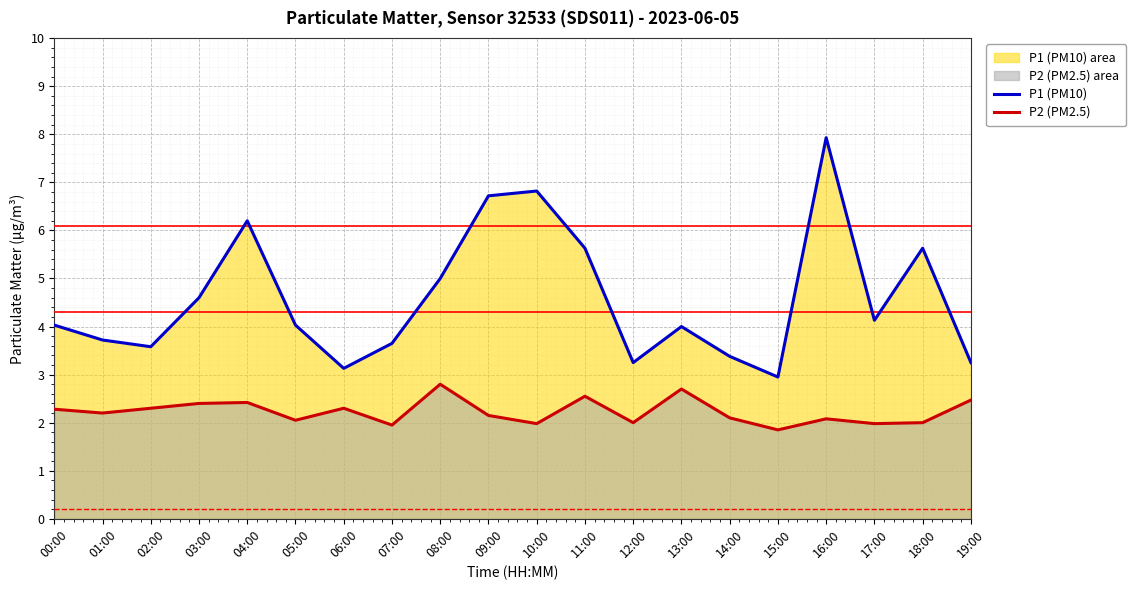

The value of P1 (PM10) at 07:00 is 5.2. True or false?

False